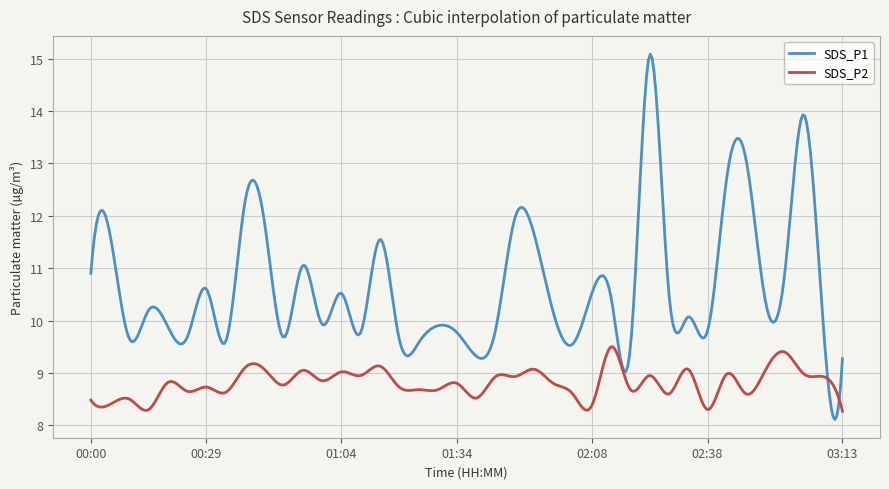

Which series has the widest spread of values?

SDS_P1